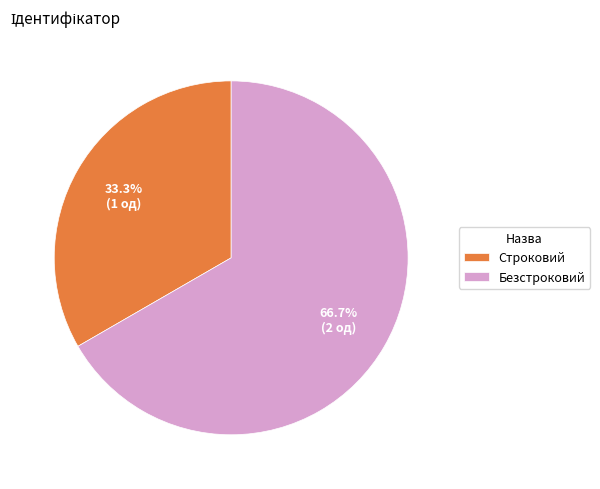

What percentage is NOT represented by Безстроковий?

33.3%